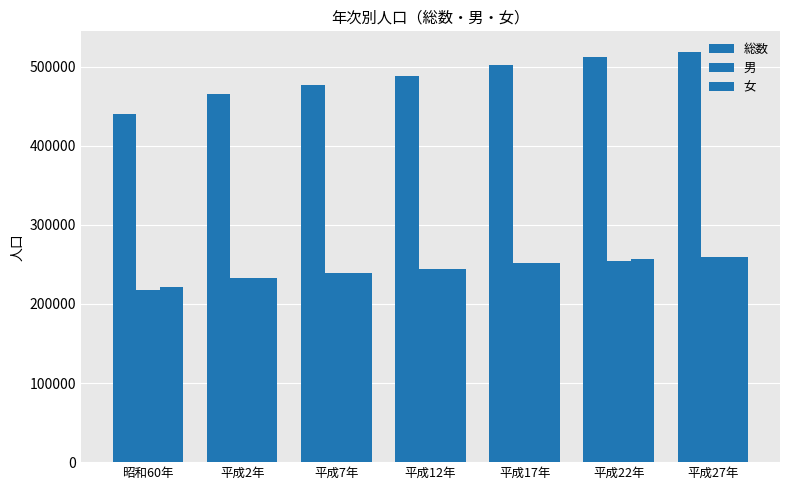

What is the smallest value displayed?

217800